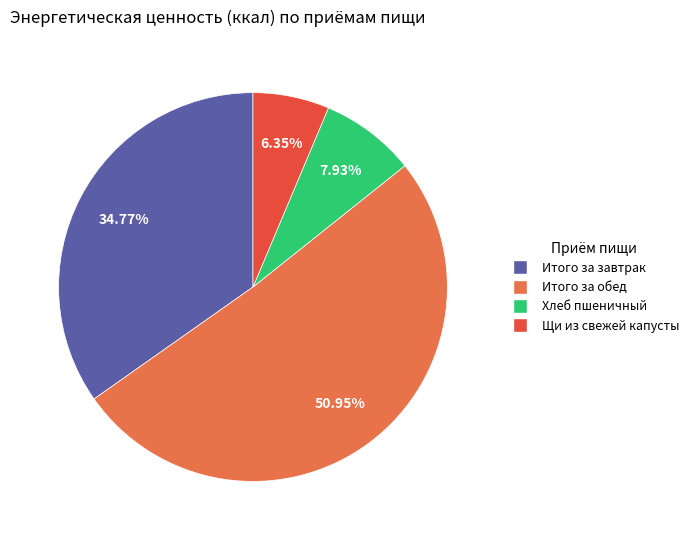

How many segments does this pie chart have?

4